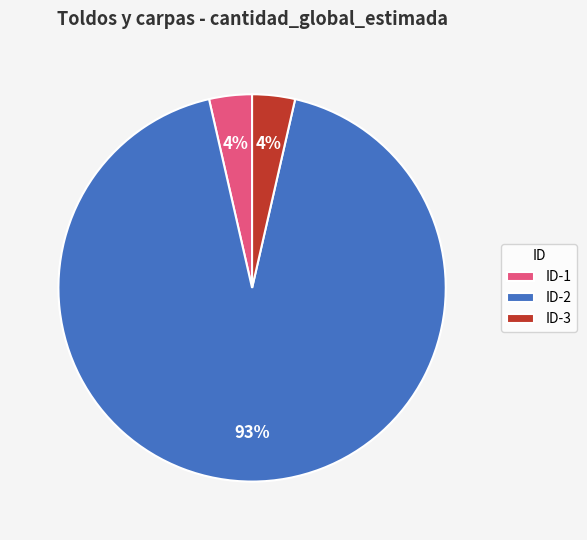

Which has a higher value, ID-3 or ID-2?

ID-2